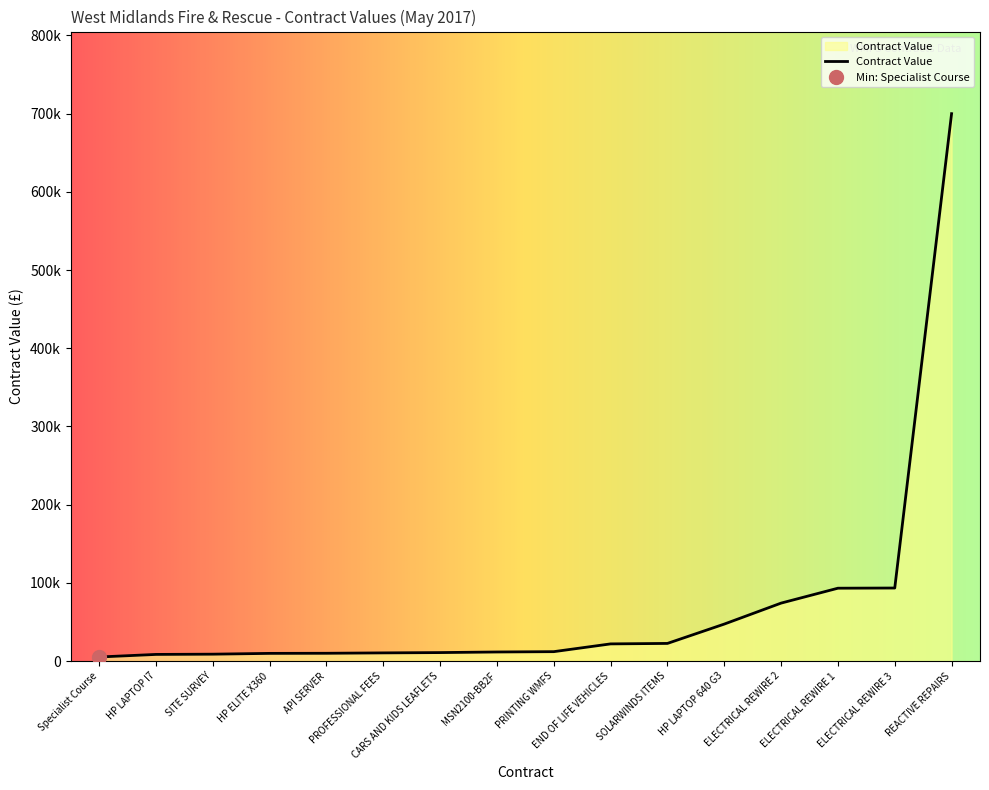

What is the minimum value shown in the chart?

5250.0